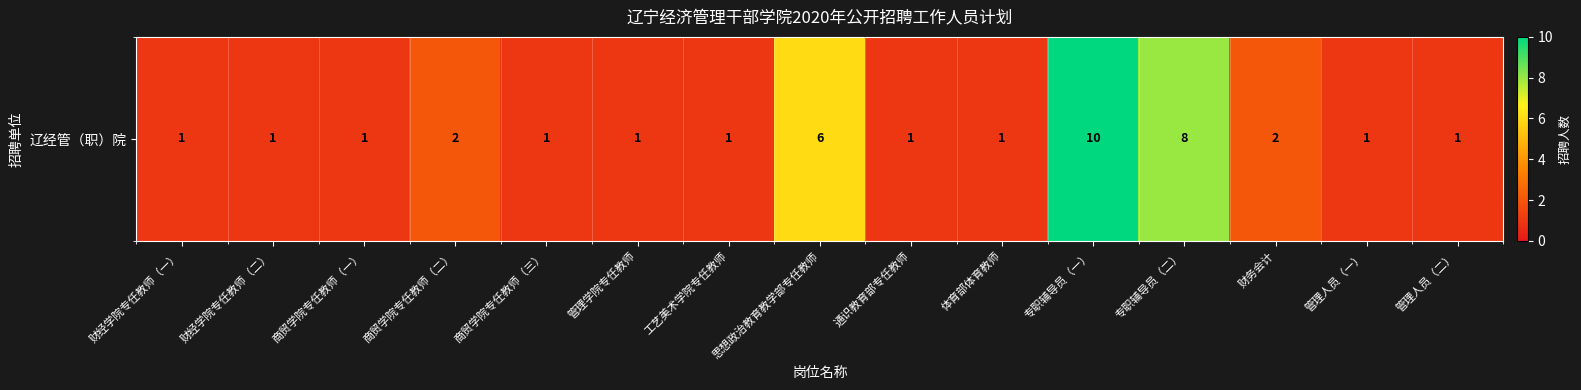

What is the change in value from 专职辅导员（二） to 管理人员（一）?

-7